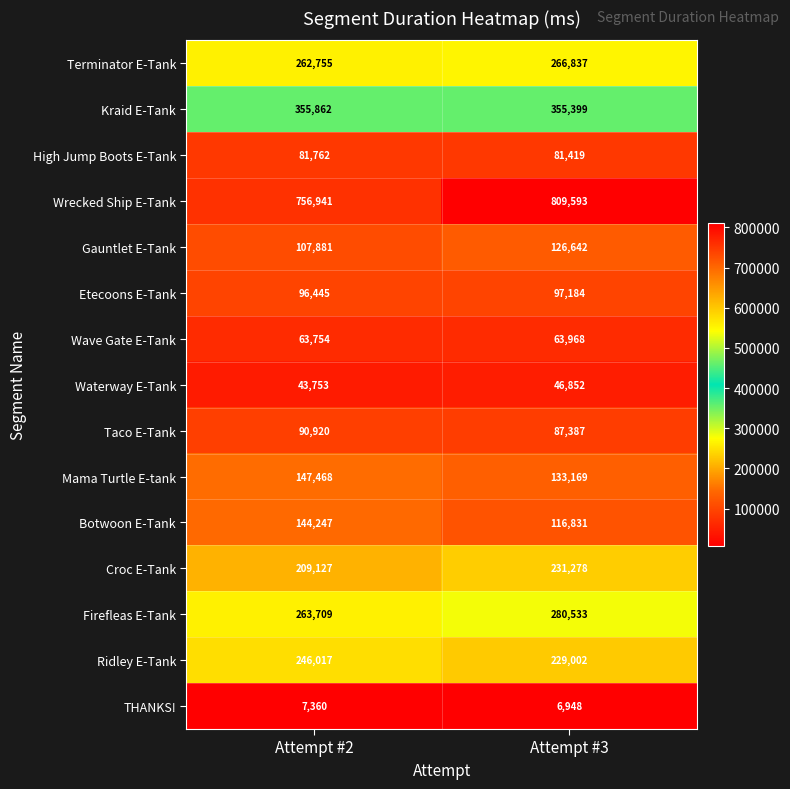

What is the approximate value of Mama Turtle E-tank at Attempt #2?

147468